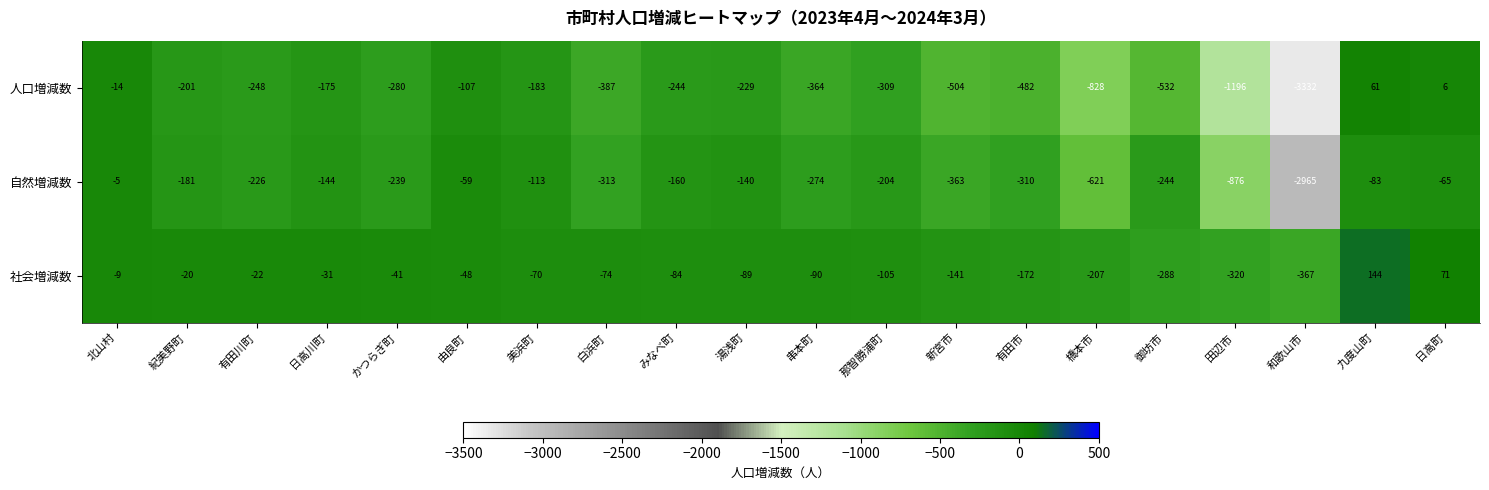

List the series in order of their peak value, highest first.

社会増減数, 人口増減数, 自然増減数